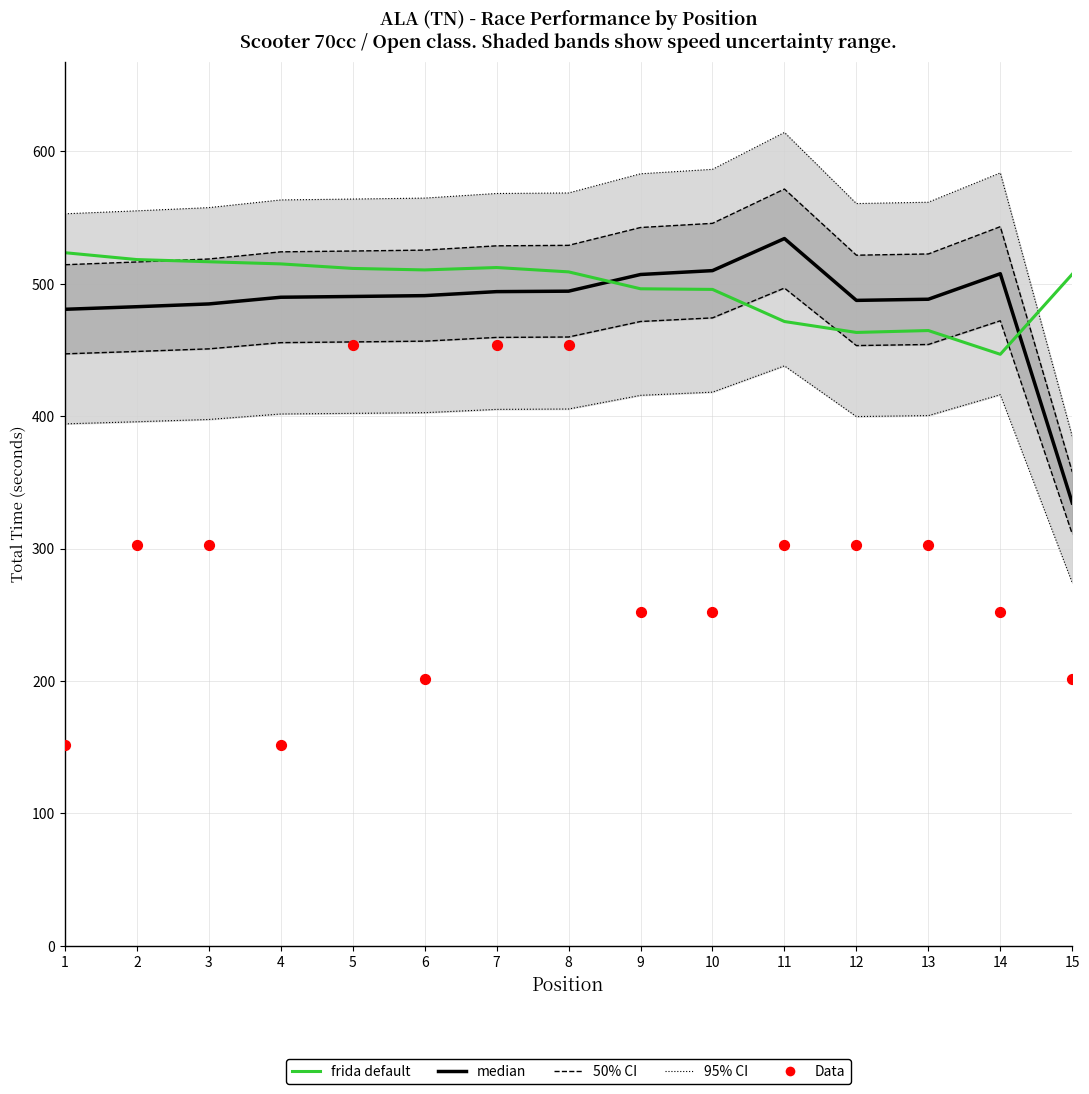

Which series reaches the minimum Y coordinate?

Data